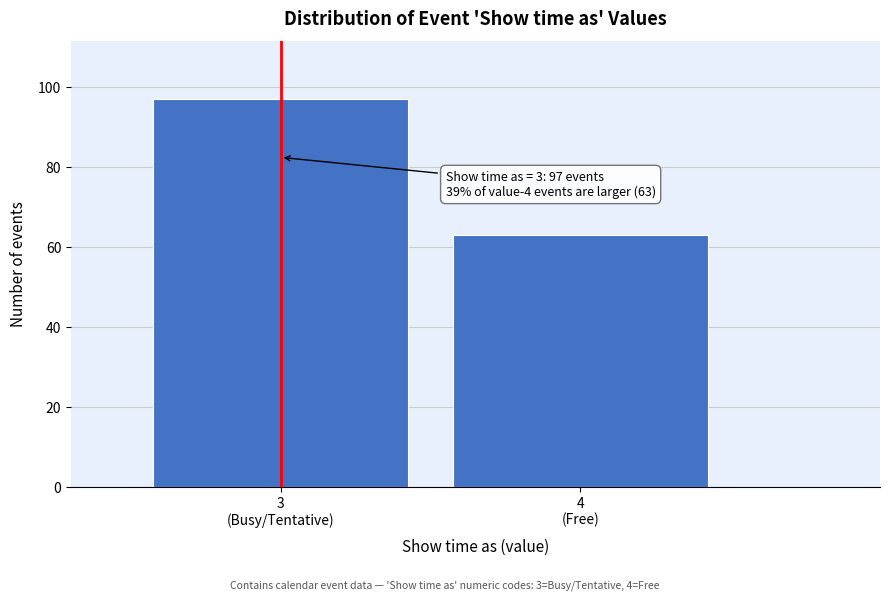

Reading right to left, transcribe all the data shown in this chart.

63	97